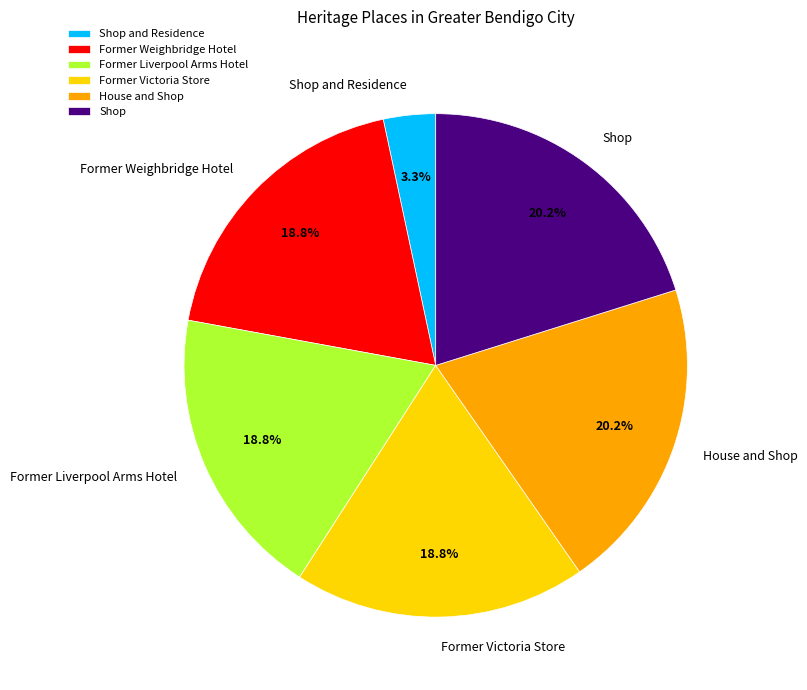

Do Shop and Former Victoria Store together represent more than half of the pie?

No